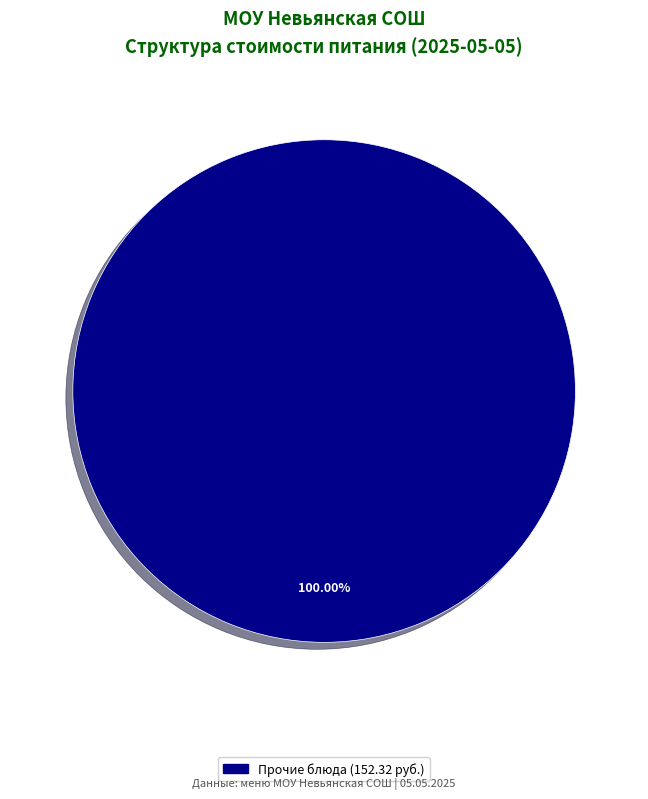

Does any single category account for the majority?

Yes